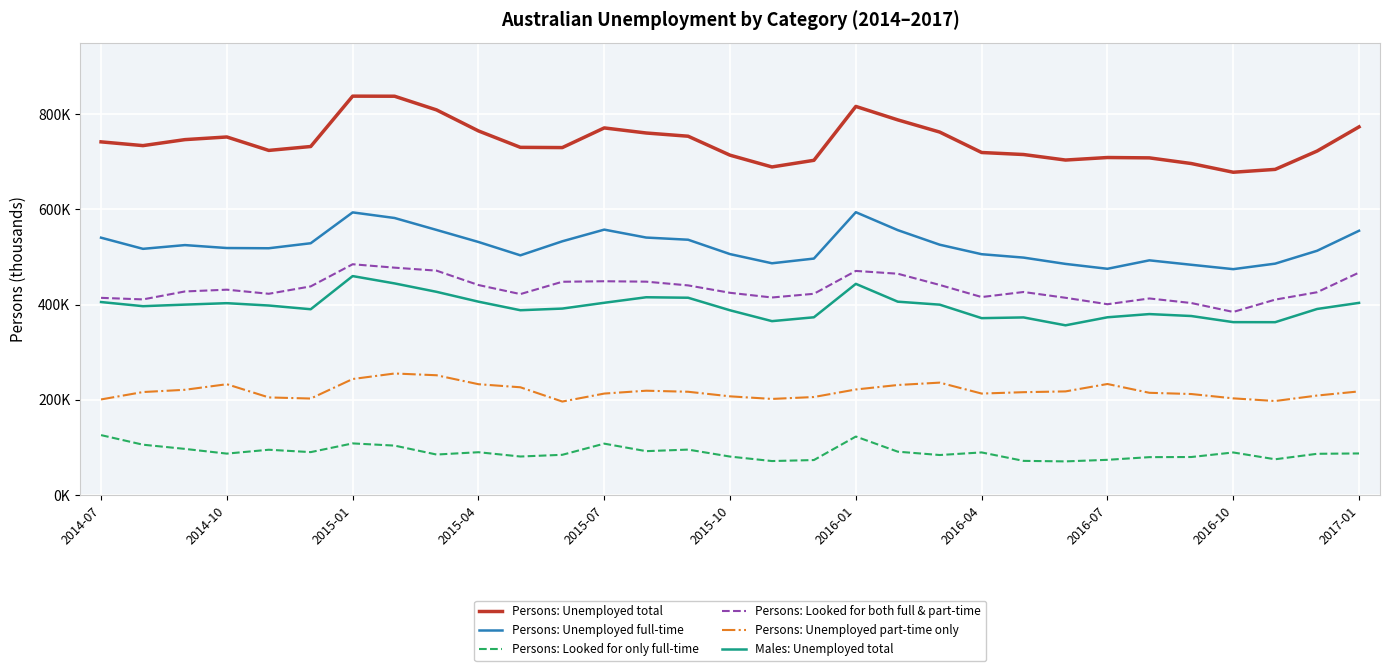

True or false: Persons: Looked for only full-time and Persons: Unemployed part-time only cross at least once.

False